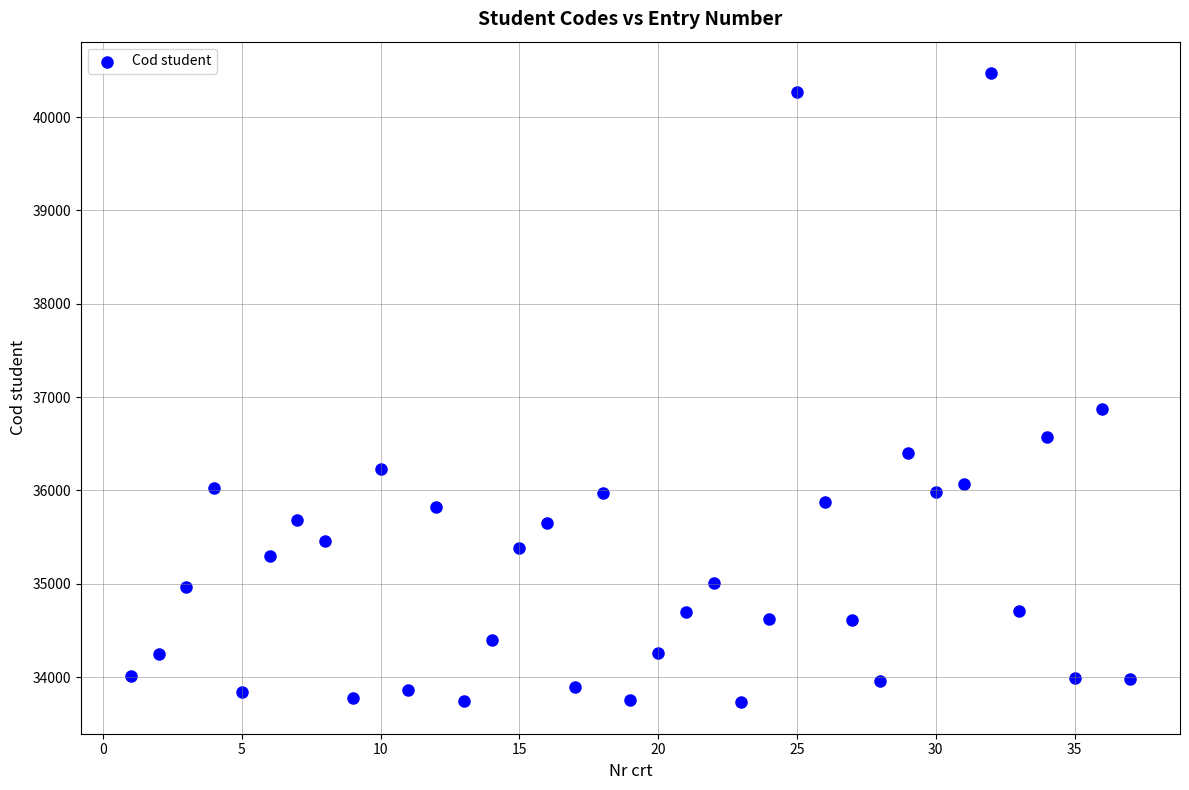

What Y value in the scatter plot is closest to 37101?

36871